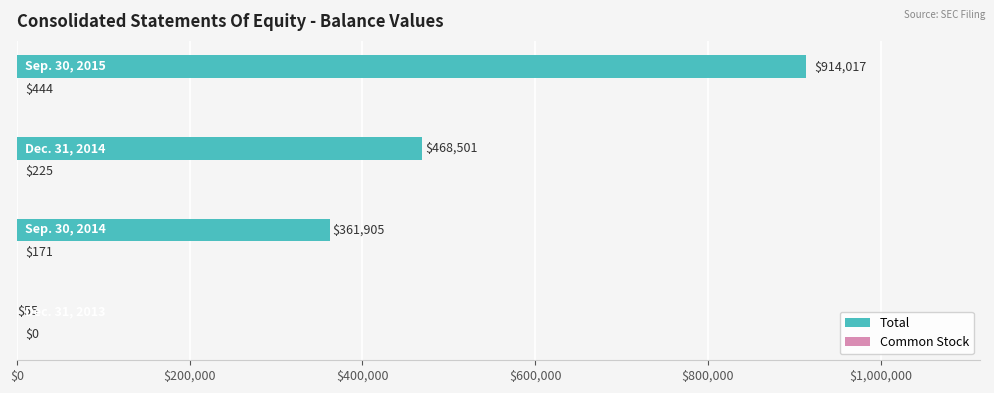

How many series are shown in this chart?

2